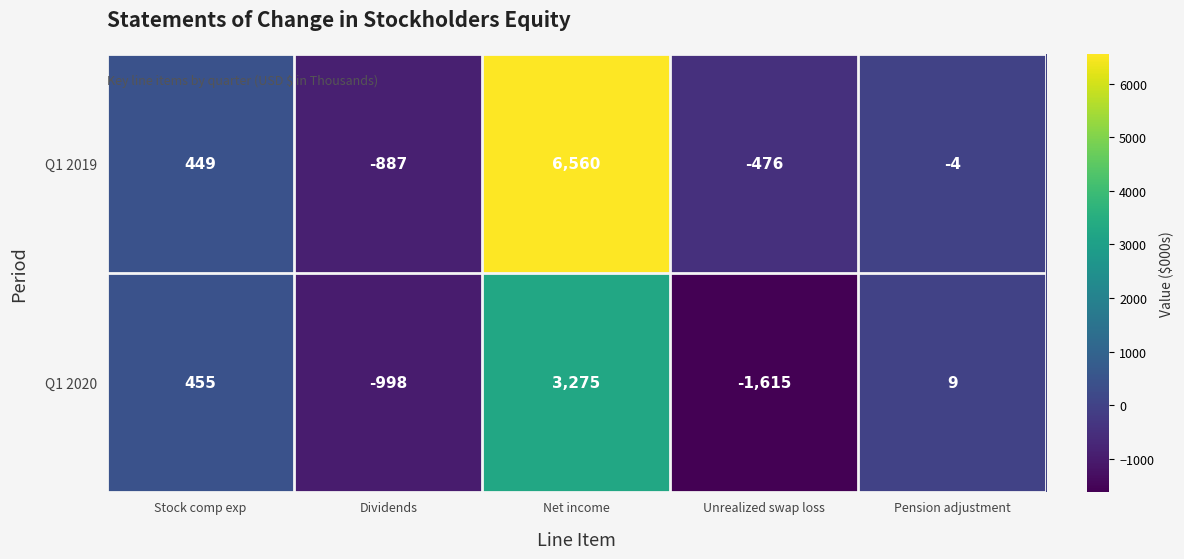

What is the spread (max minus min) of values at Net income?

3285